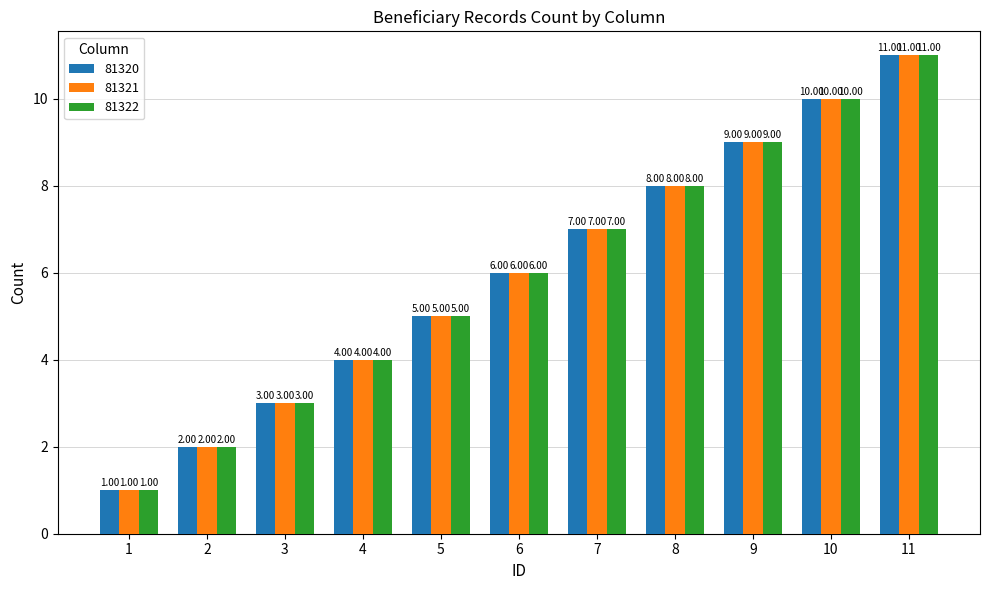

Count the number of categories in the chart.

11